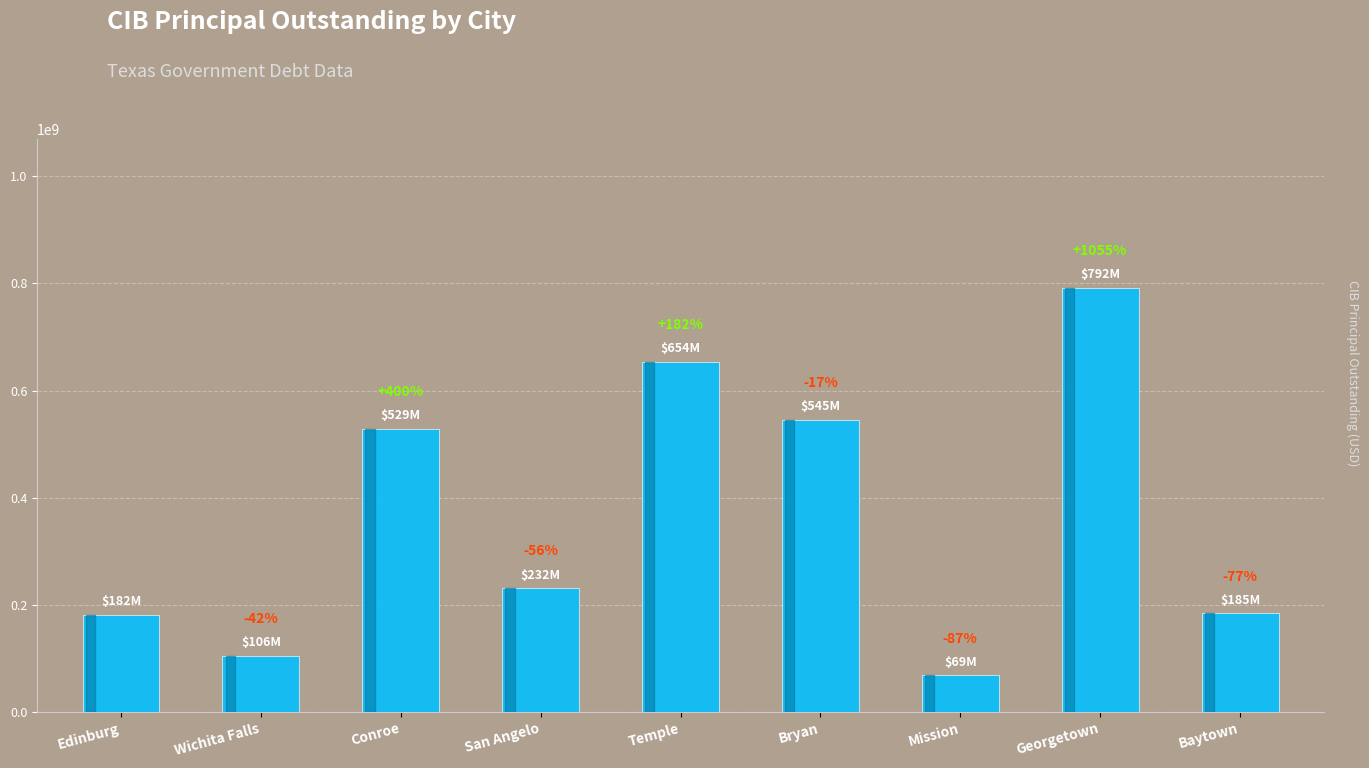

Reading left to right, what are all the values shown in this chart?

181730000	105740000	528910000	231850000	653775000	545480000	68550000	791706000	184610000